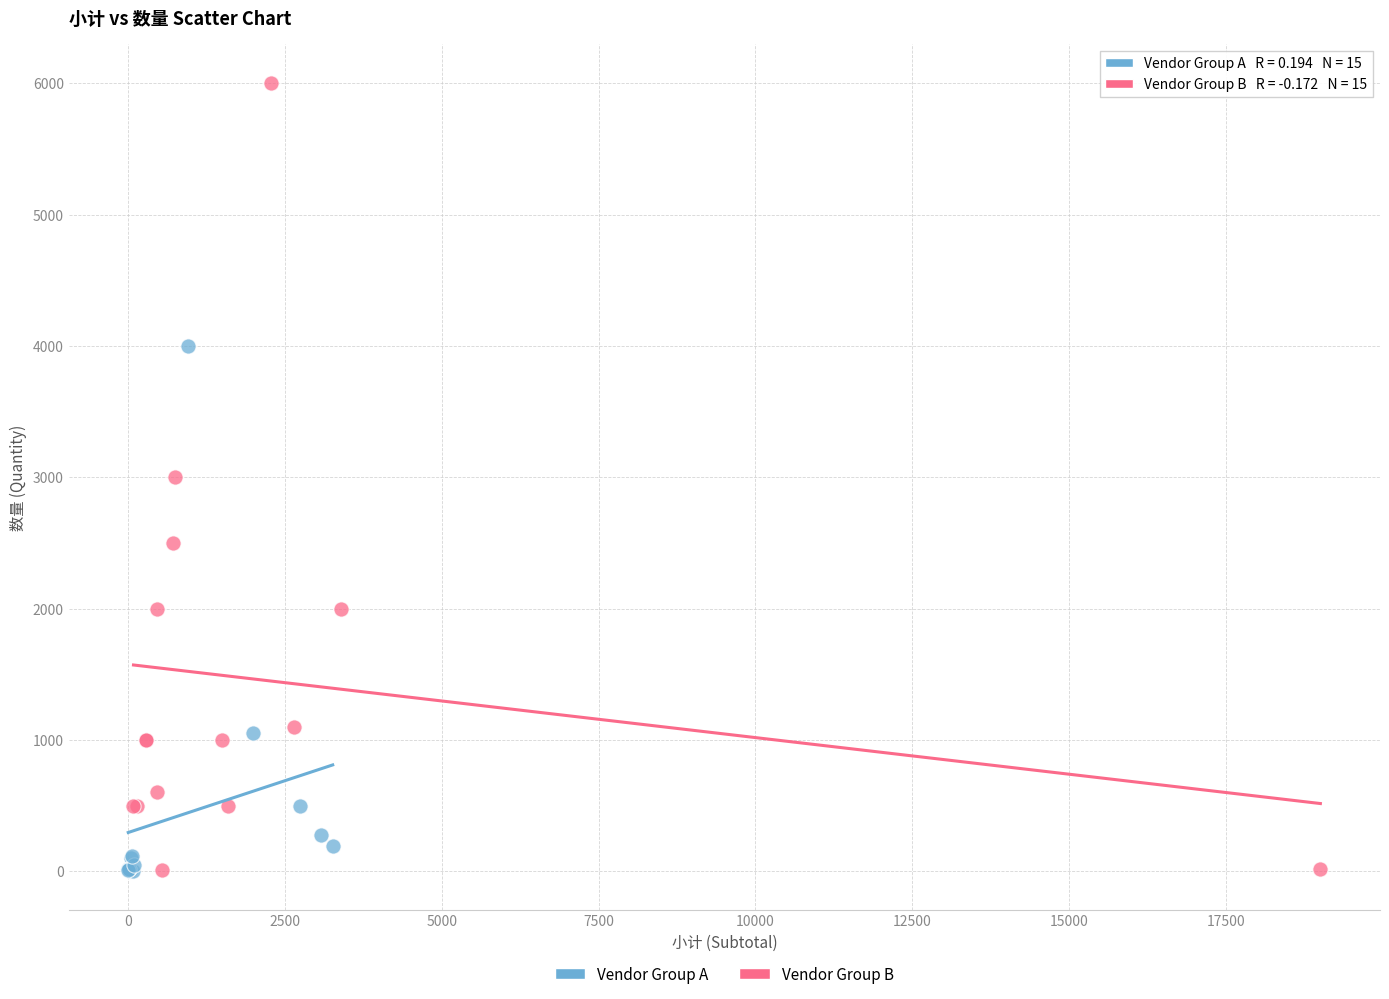

Which series has the largest Y range (max minus min)?

Vendor Group B